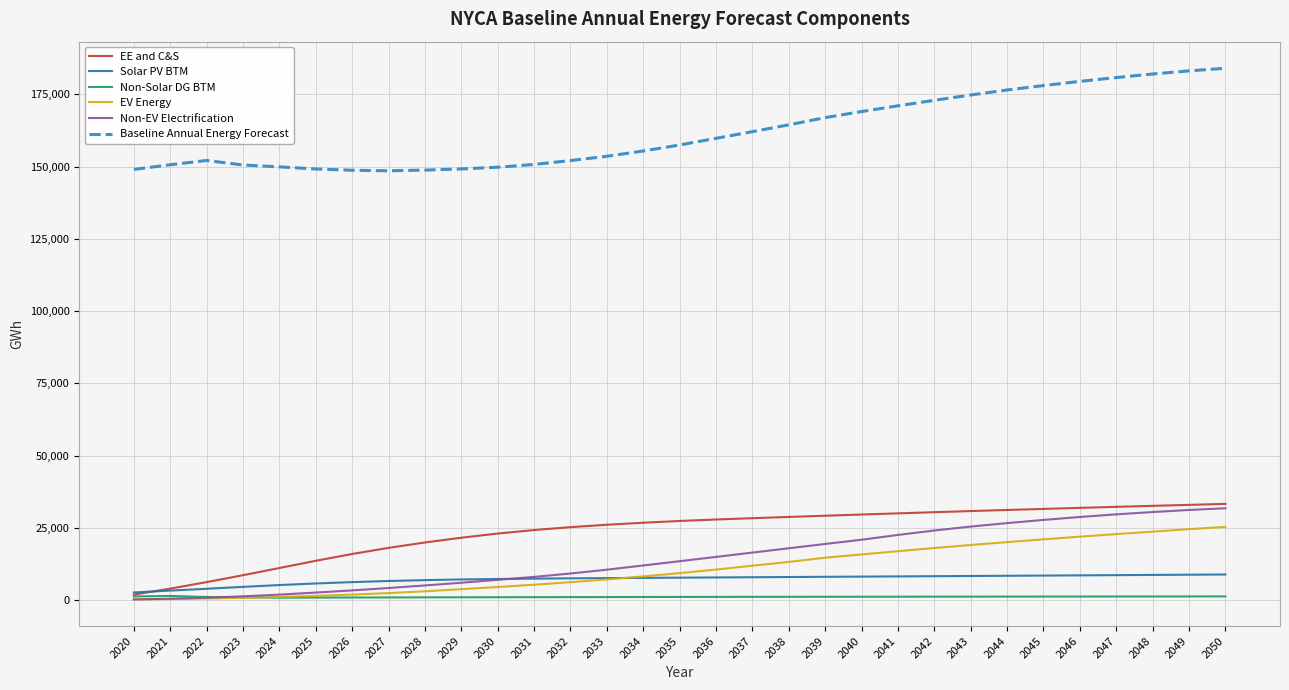

What is the total value across all series at 2021?

160078